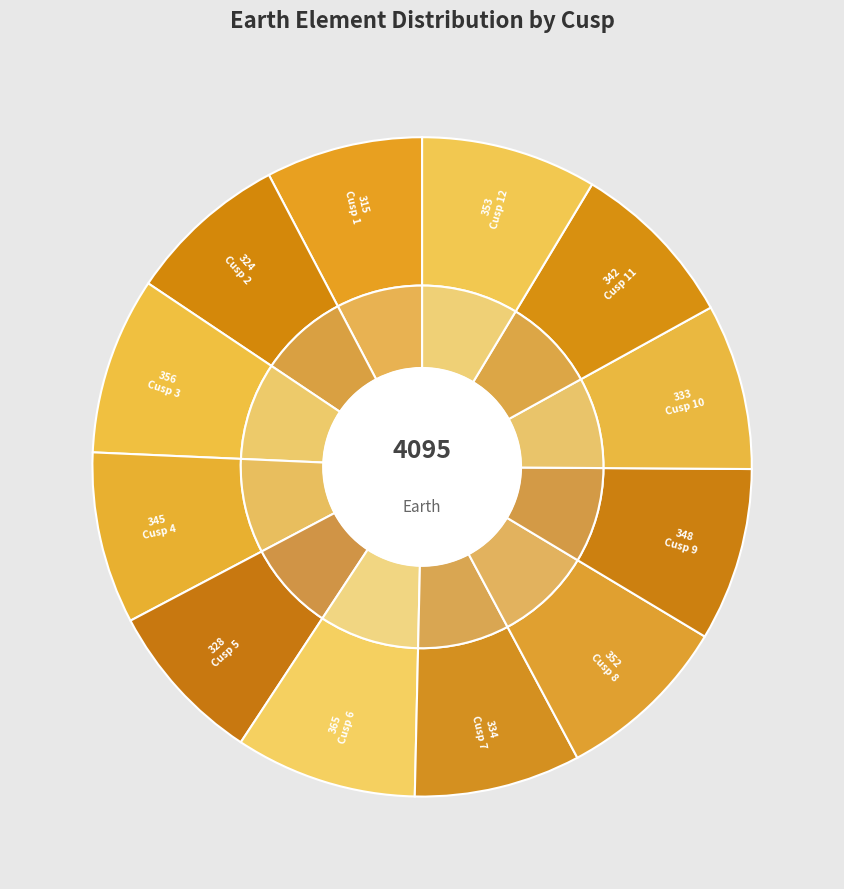

Between Cusp 7 and Cusp 5, which is larger?

Cusp 7